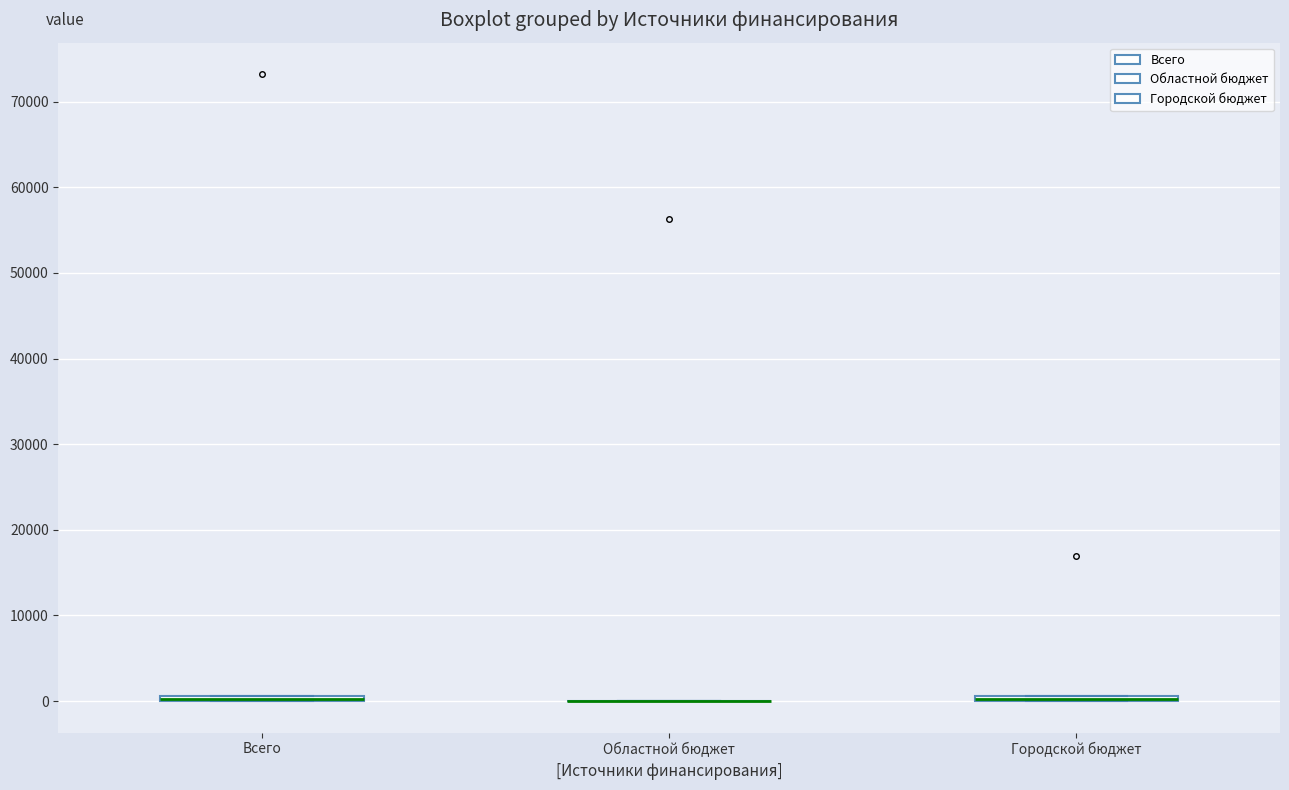

Where is the upper edge of the box for Городской бюджет on the y-axis? The values are not printed on the chart, so give them approximately, as read against the axis.

1000